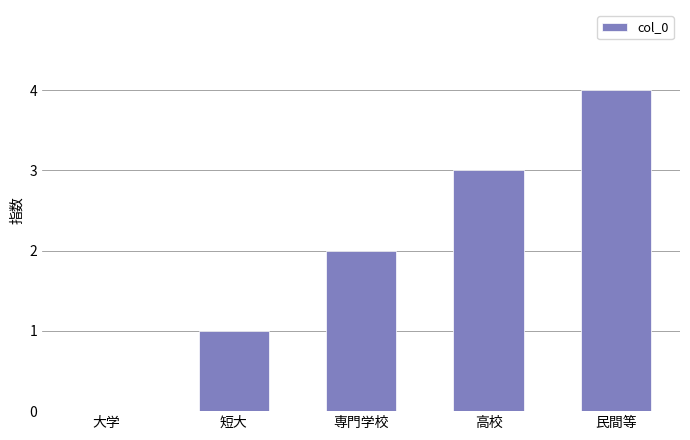

How many values are above zero?

4